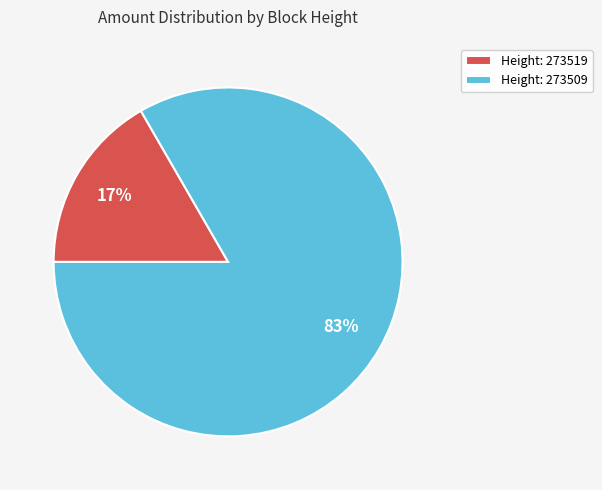

Between Height: 273509 and Height: 273519, which is larger?

Height: 273509